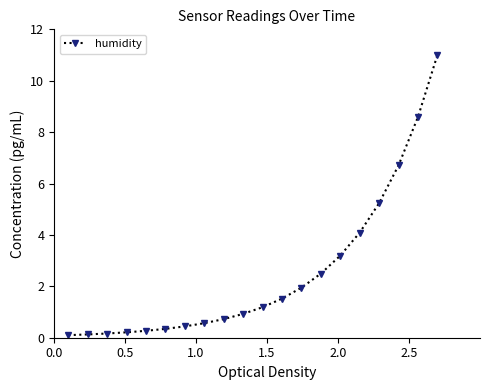

What is the greatest value displayed?

11.0